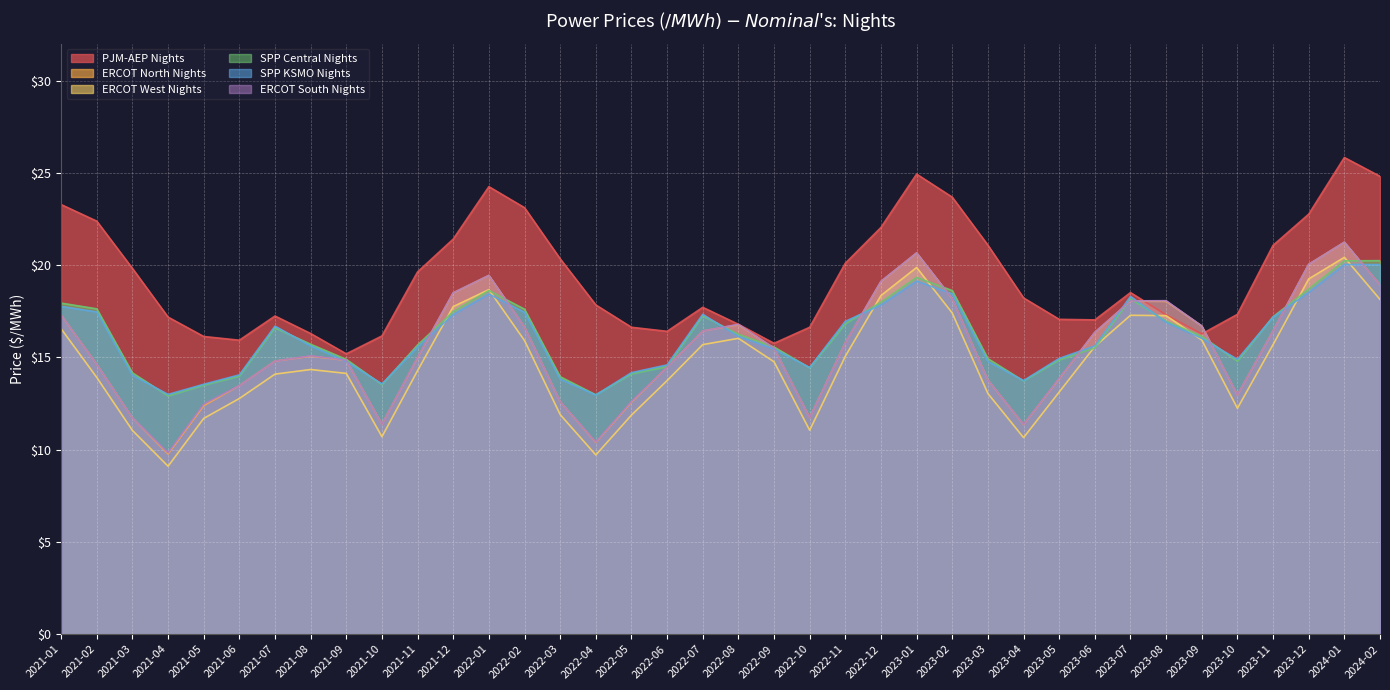

What is the label of the 28th point from the left?

2023-04